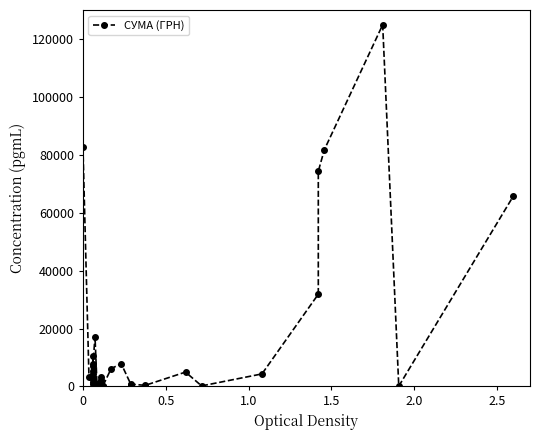

How many series are shown in this chart?

1